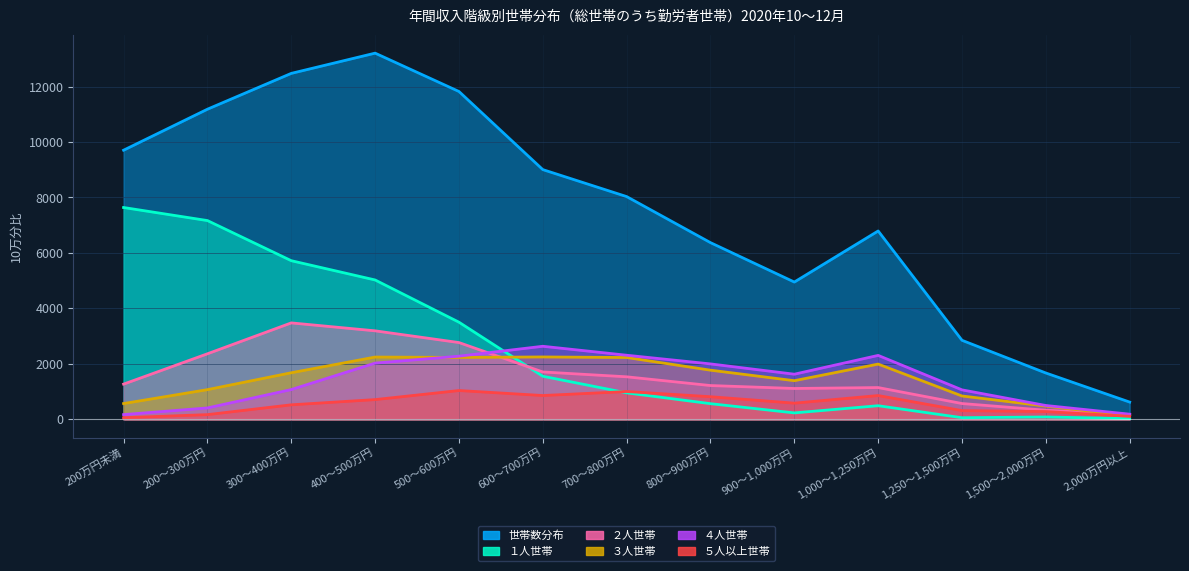

Which series has the largest total across all categories?

世帯数分布